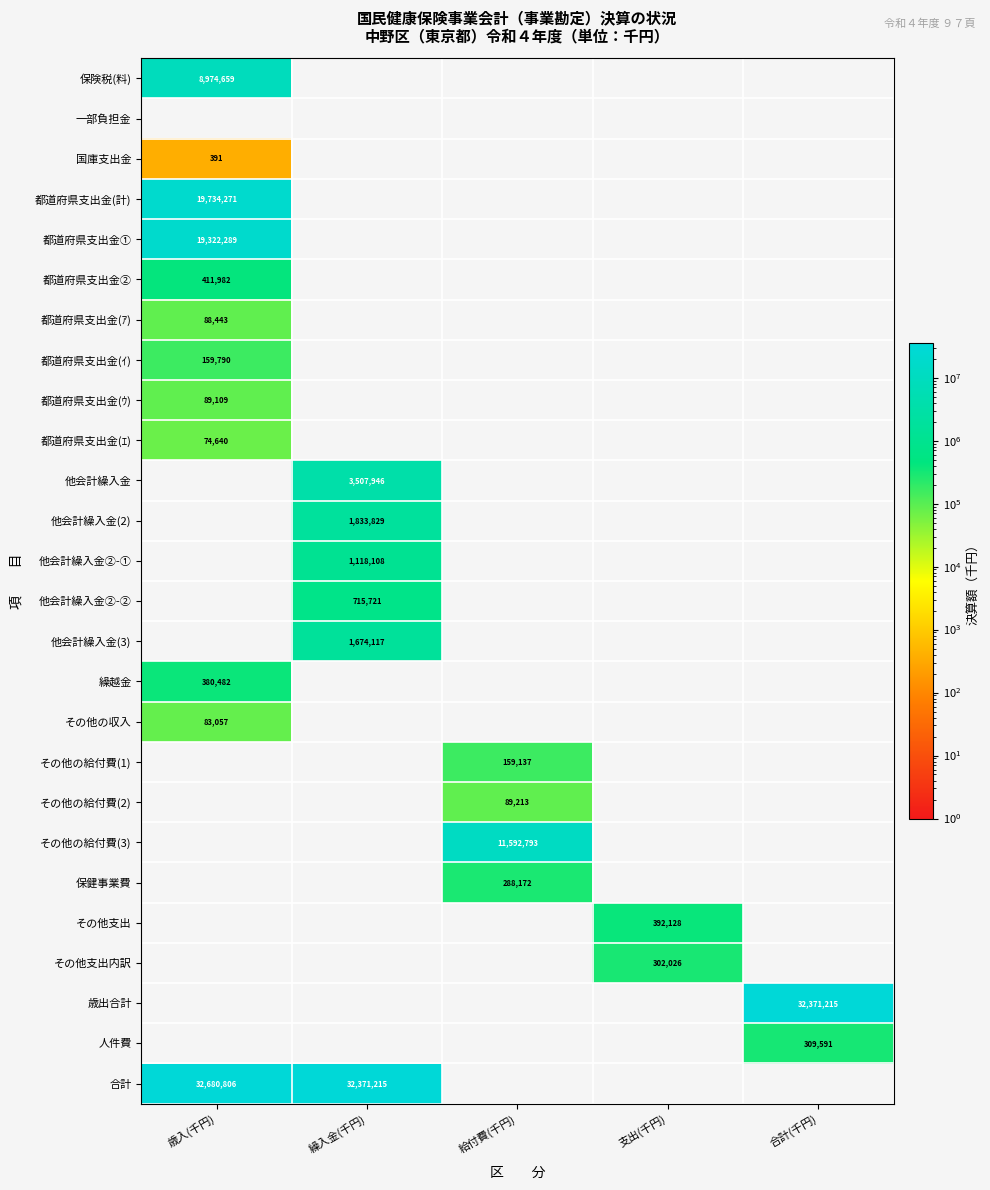

True or false: 都道府県支出金① has a value of 31147072 at 歳入(千円).

False